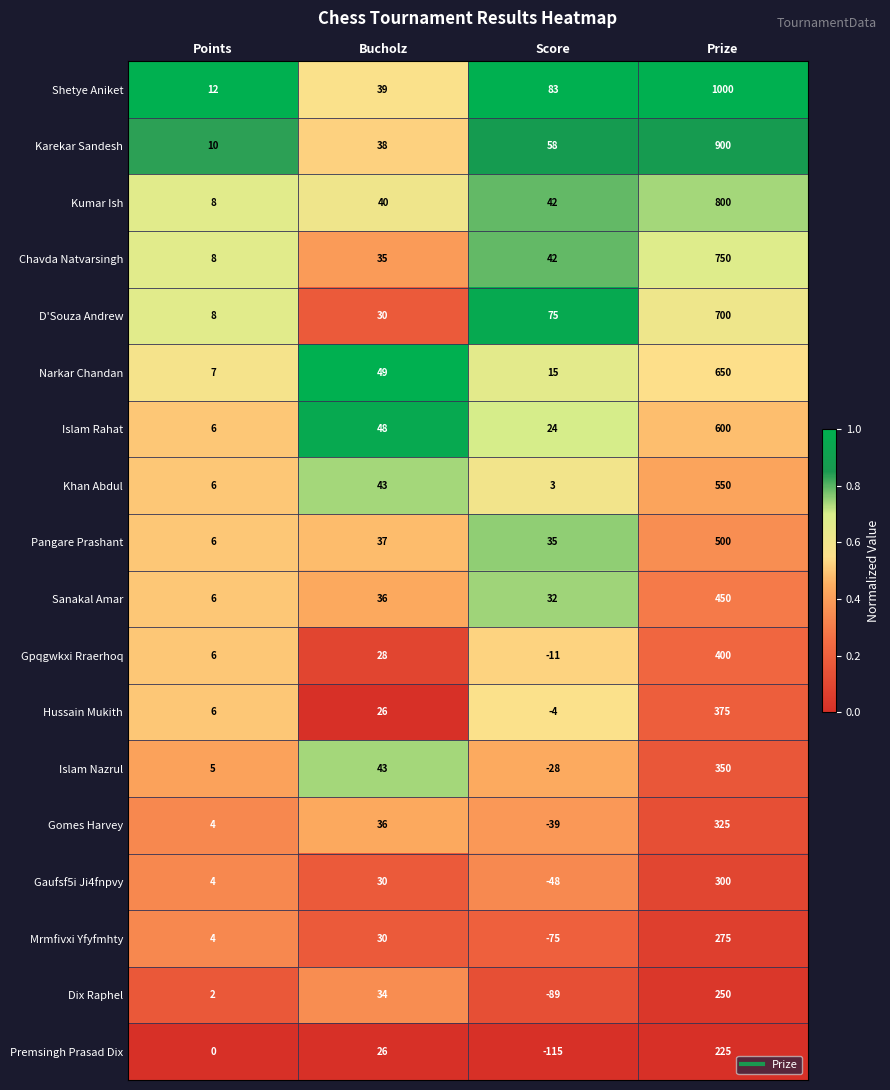

How many distinct data groups are displayed?

18